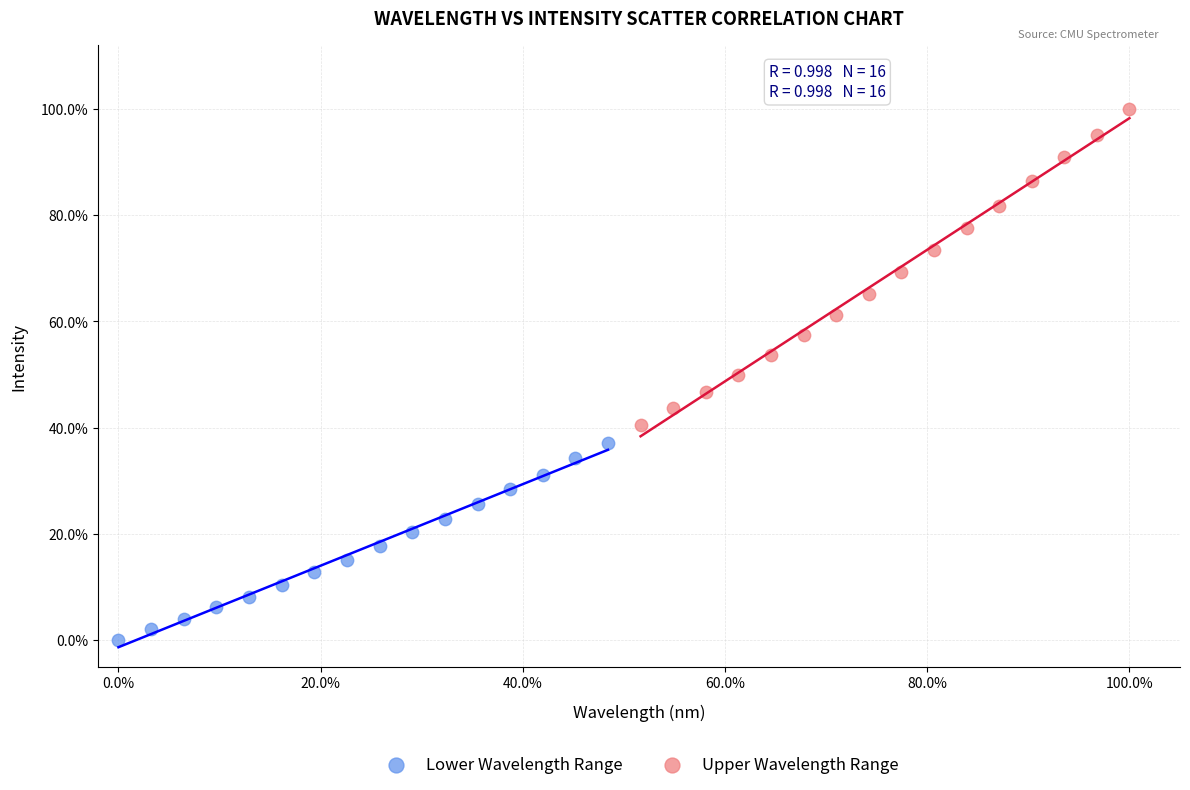

Which series reaches the maximum Y coordinate?

Upper Wavelength Range